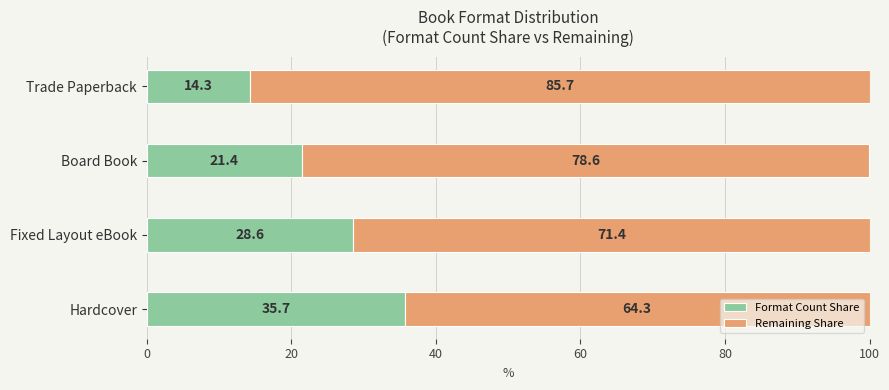

What is the total value across all series at Fixed Layout eBook?

100.0